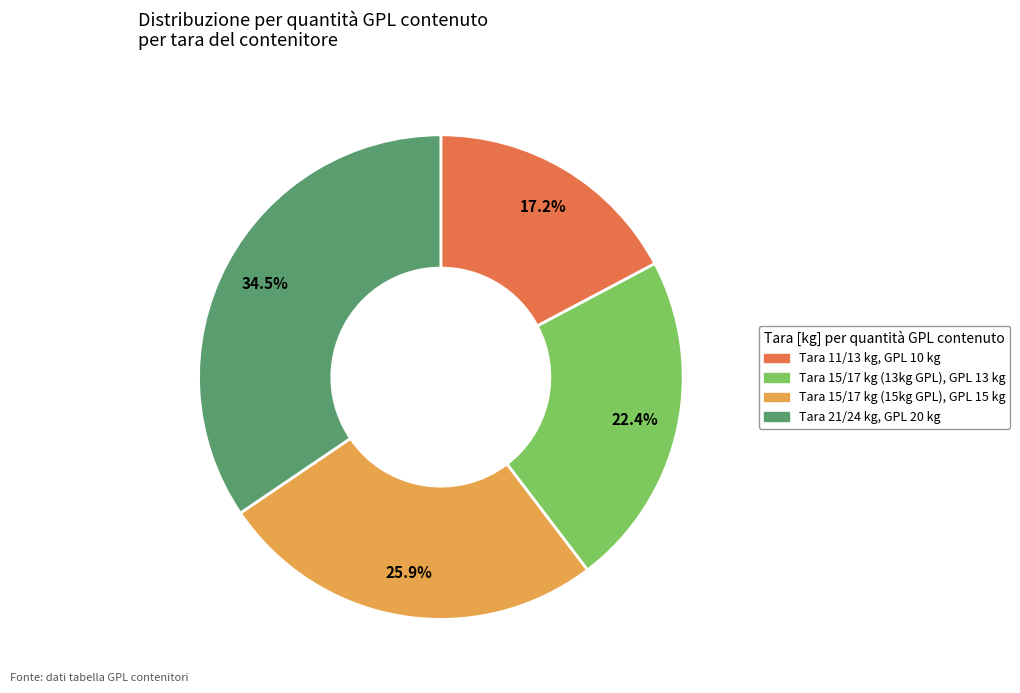

Combined, do Tara 15/17 kg (15kg GPL), GPL 15 kg and Tara 11/13 kg, GPL 10 kg account for over 50%?

No